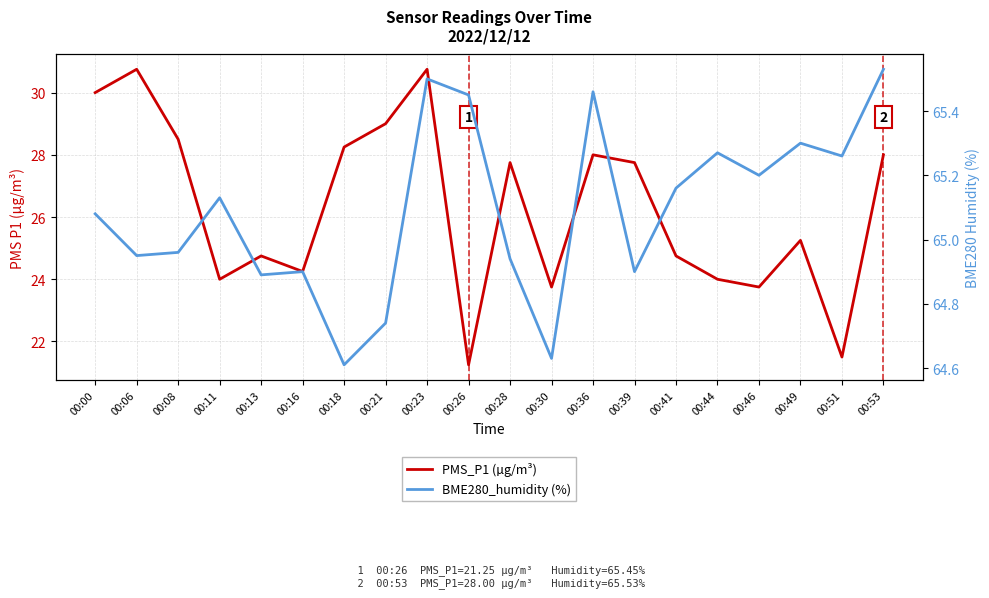

What is the average value of the BME280_humidity (%) series?

65.1